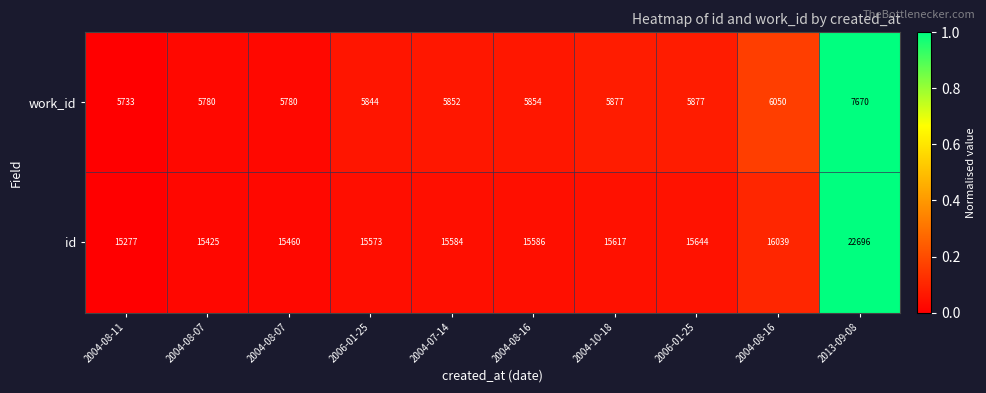

How many series are shown in this chart?

2